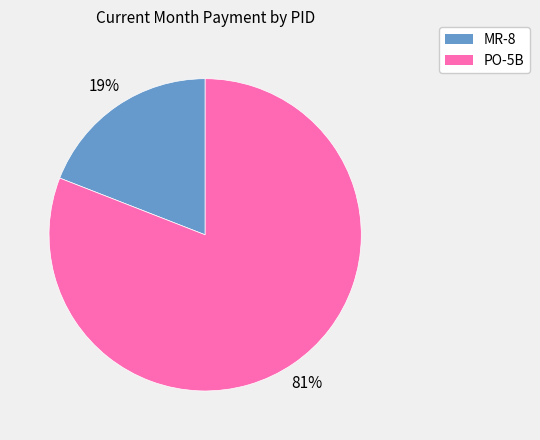

To the nearest percent, what is the difference between the PO-5B and MR-8 slice percentages?

62%